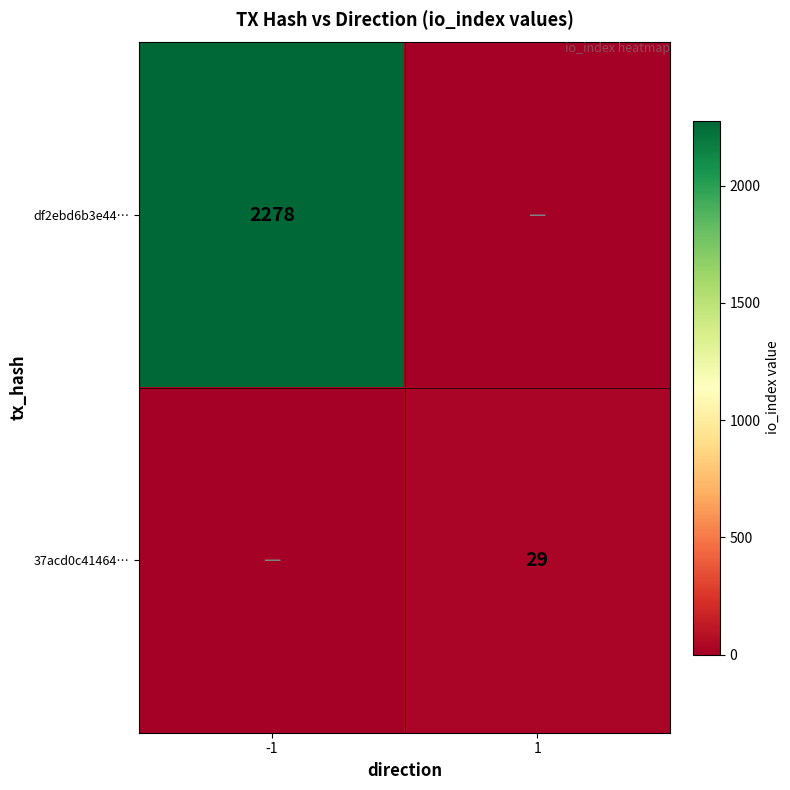

The value of df2ebd6b3e44… at -1 is 4006. True or false?

False